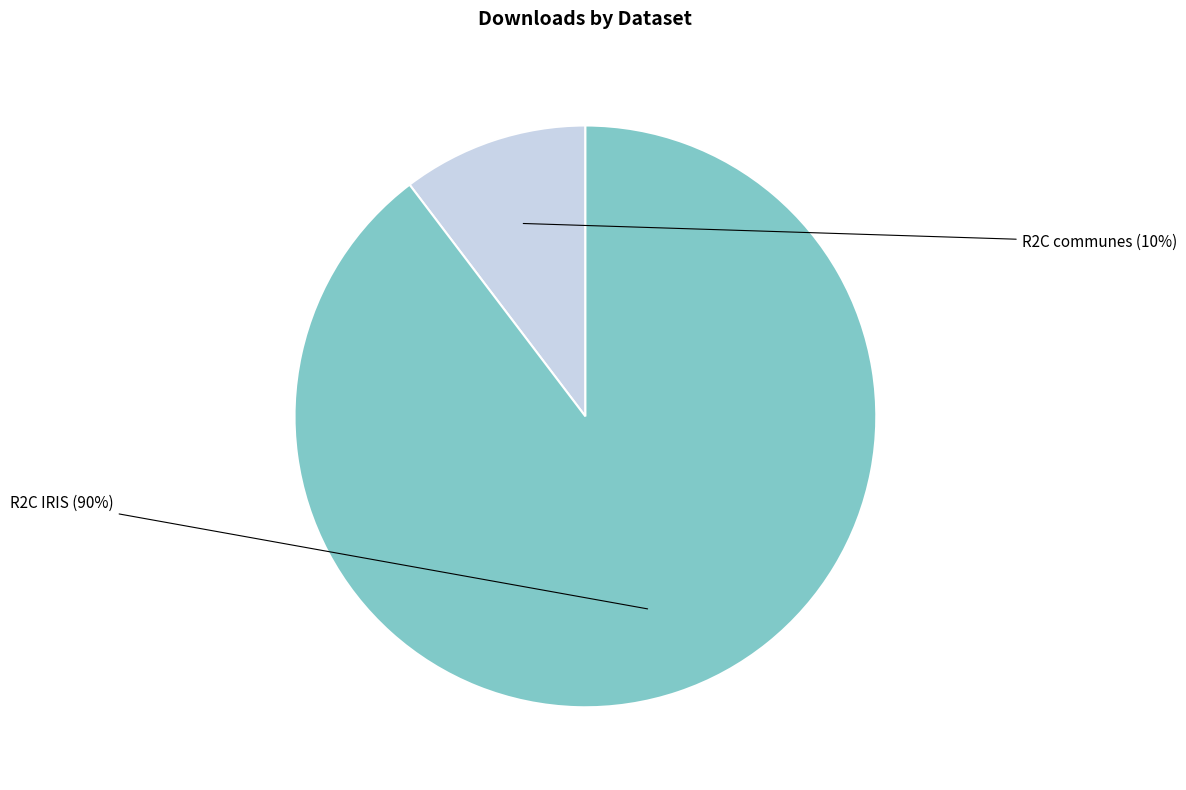

How many segments does this pie chart have?

2